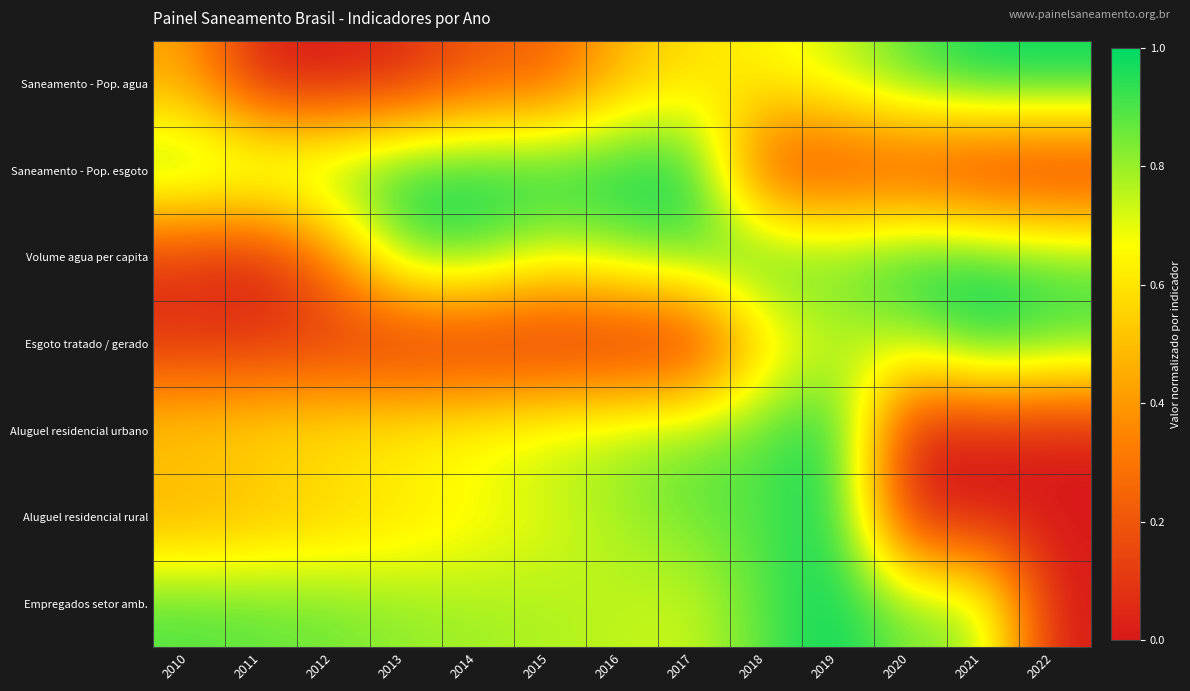

List the series in order of their peak value, lowest first.

Saneamento - Pop. agua, Saneamento - Pop. esgoto, Volume agua per capita, Esgoto tratado / gerado, Aluguel residencial urbano, Aluguel residencial rural, Empregados setor amb.